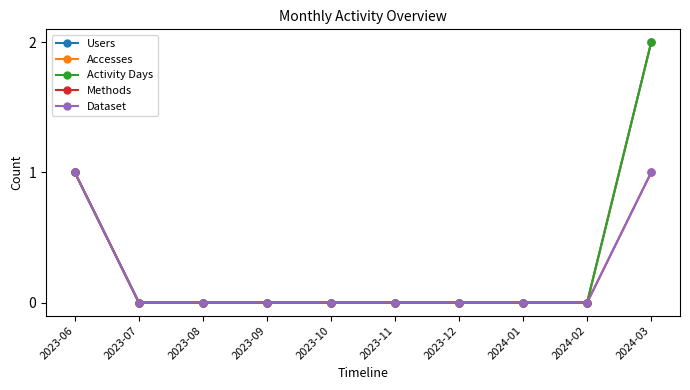

True or false: Accesses and Dataset intersect in this chart.

False